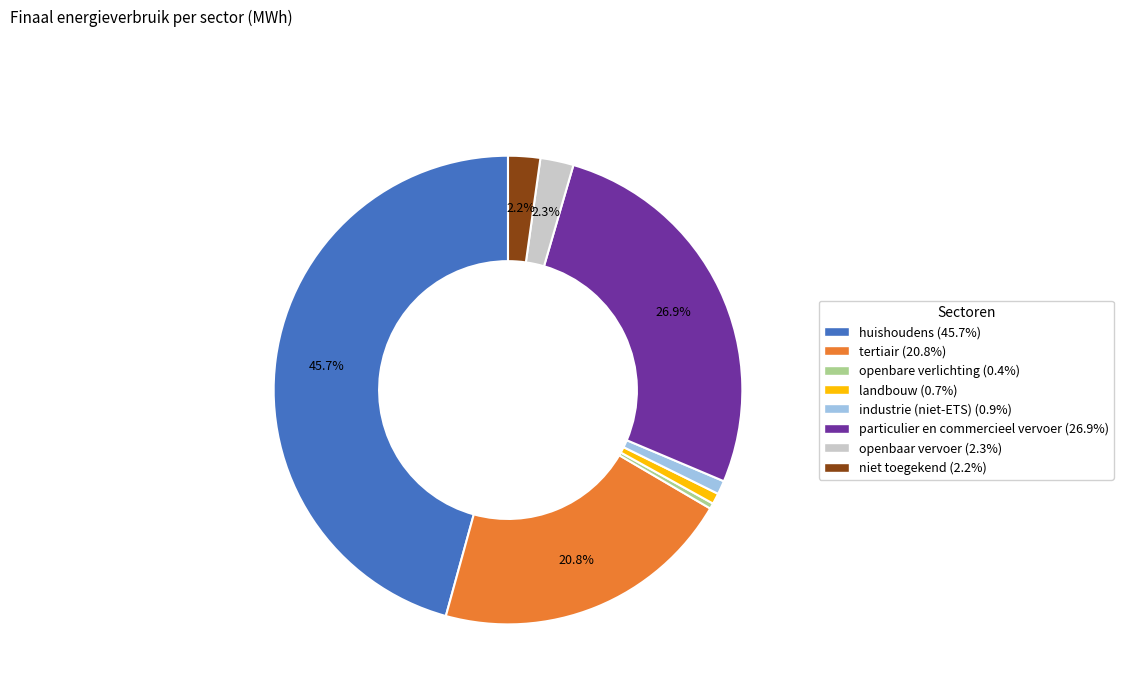

How many segments does this pie chart have?

8